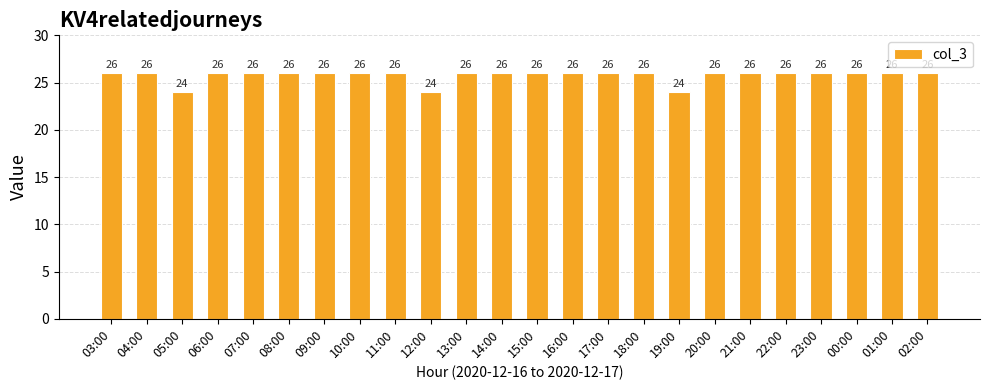

What is the maximum value shown in the chart?

26